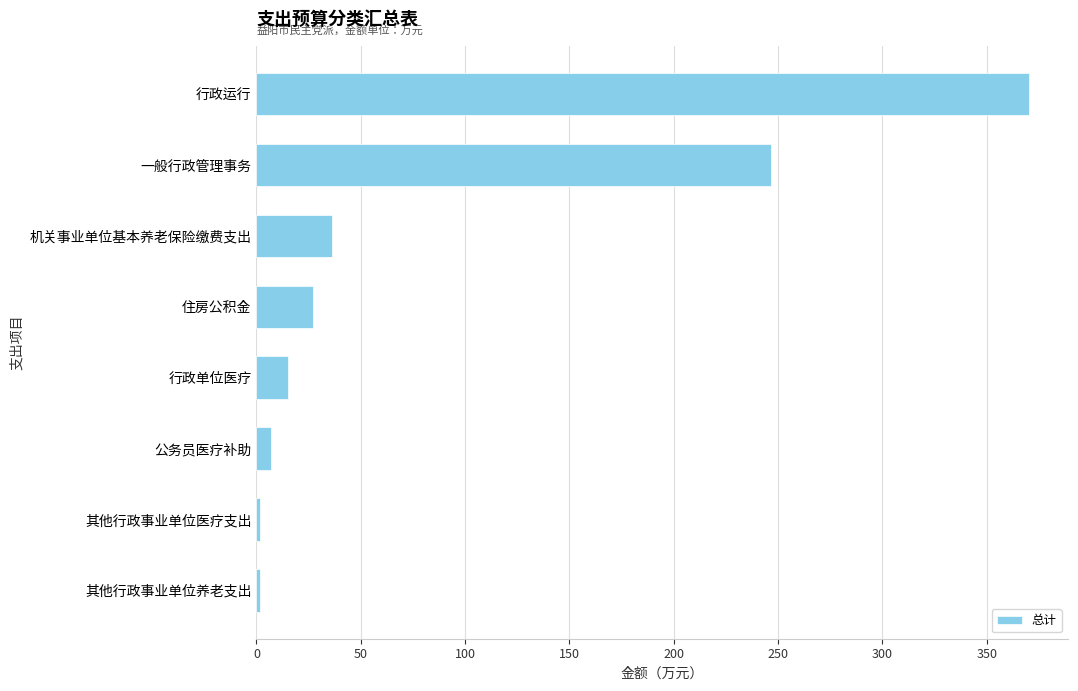

Count the number of values greater than 27.

4